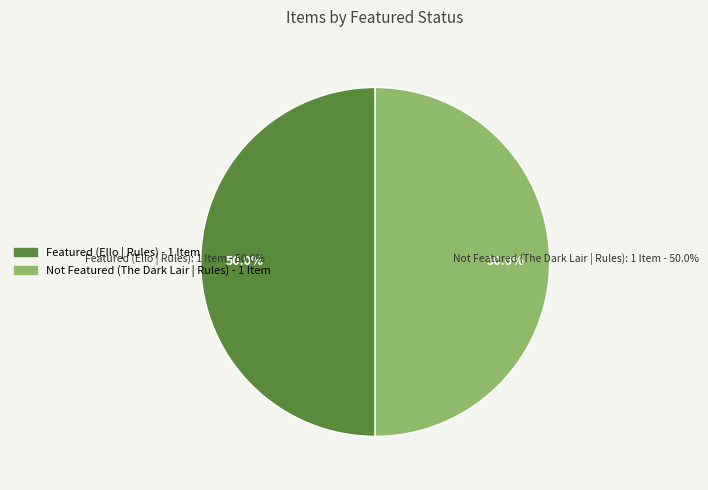

Rank the categories by value from lowest to highest.

The Dark Lair | Rules, Ello | Rules